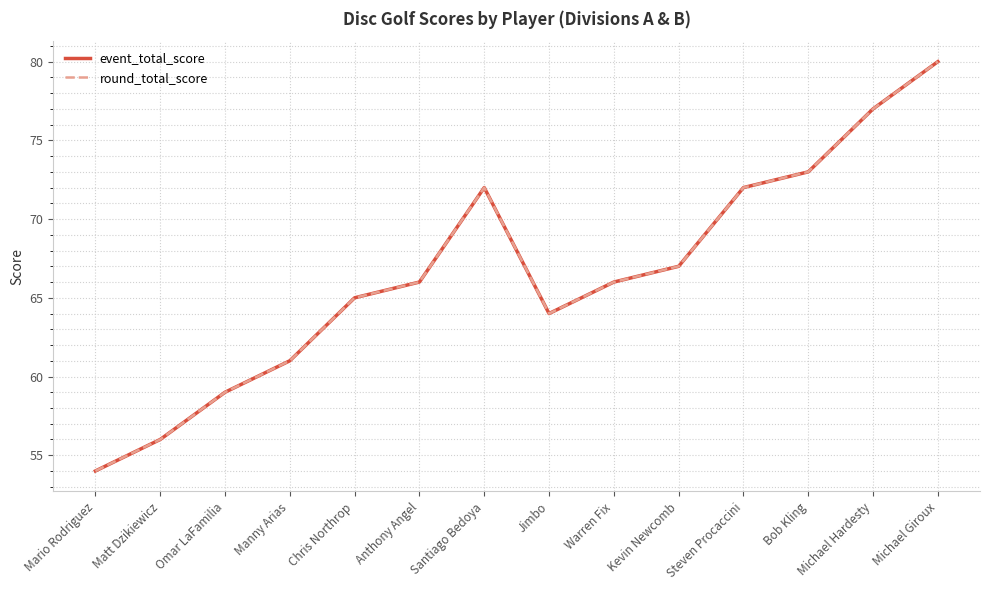

Is this an area chart (filled region under the line)?

No